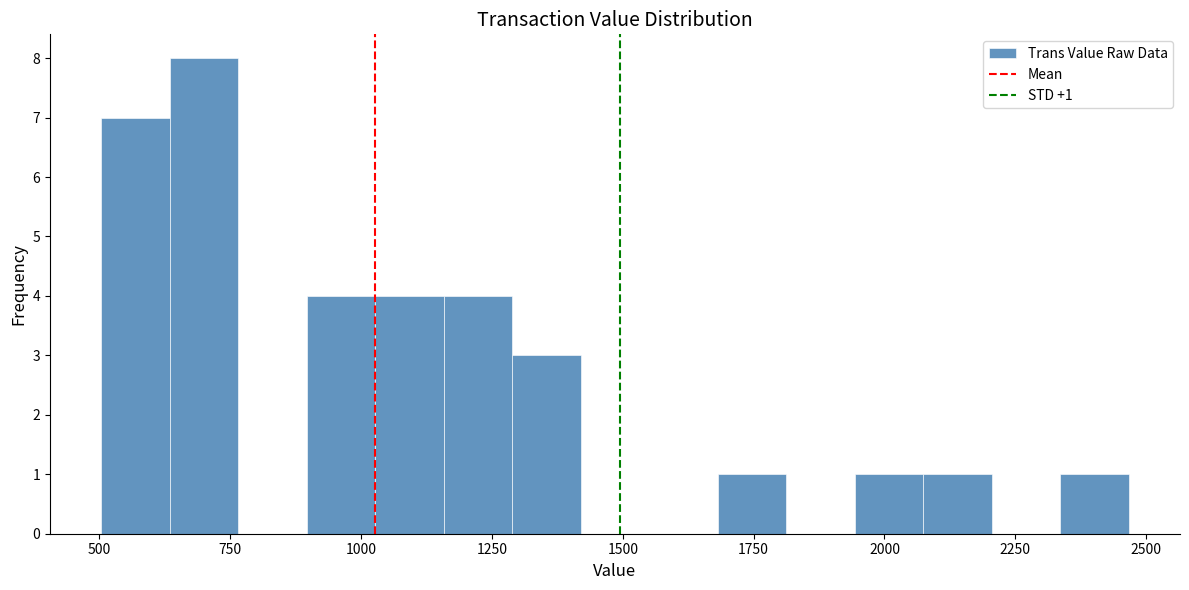

Around what value on the x-axis is the tallest bar? Give the approximate position of its centre, as read against the axis.

700